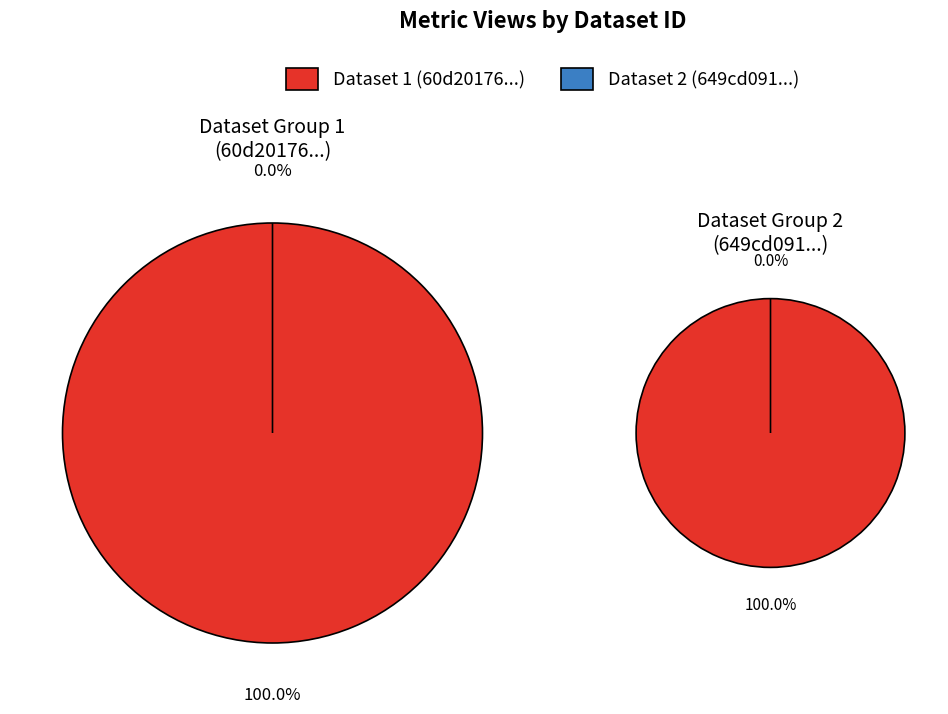

How many slices are in this pie chart?

2